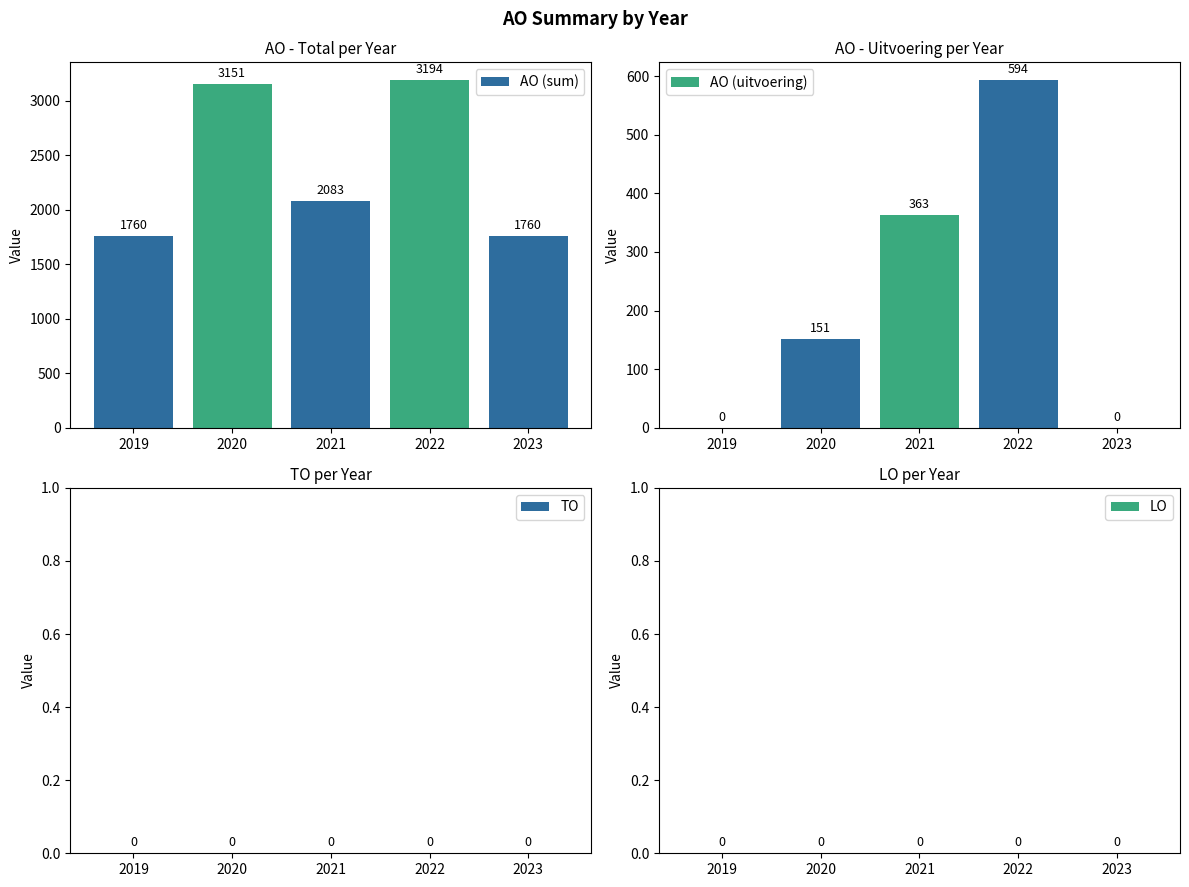

What is the spread (max minus min) of values at 2020?

3151